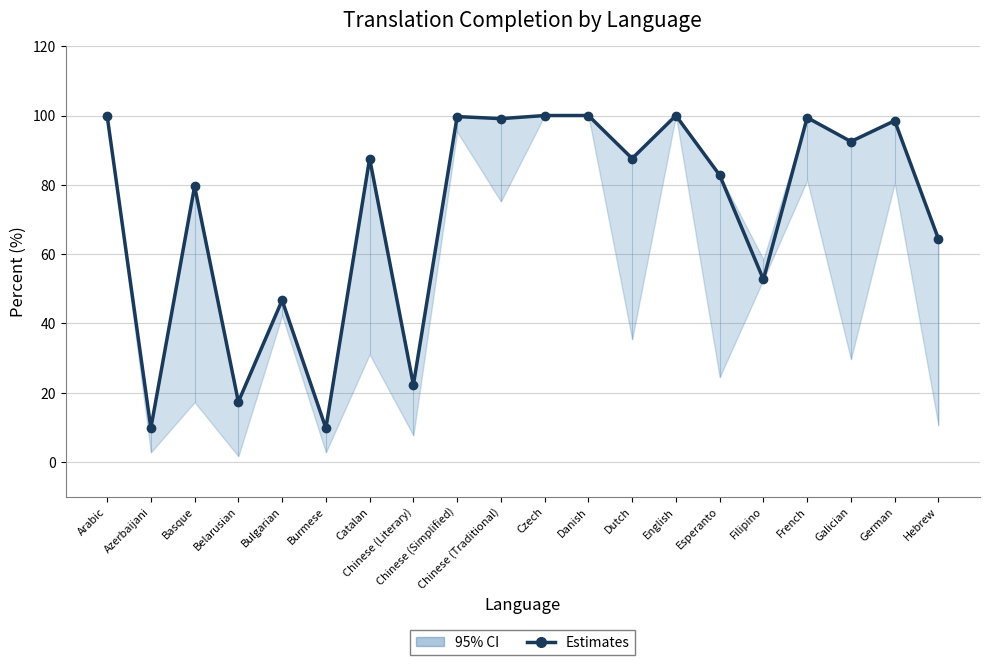

What is the average value?

72.5